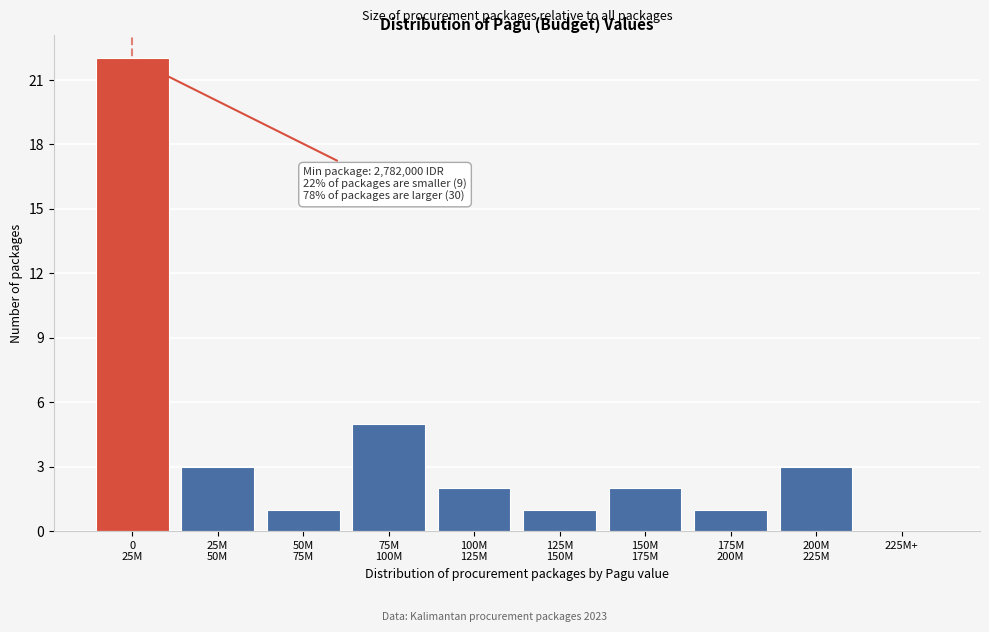

What is the greatest value displayed?

22